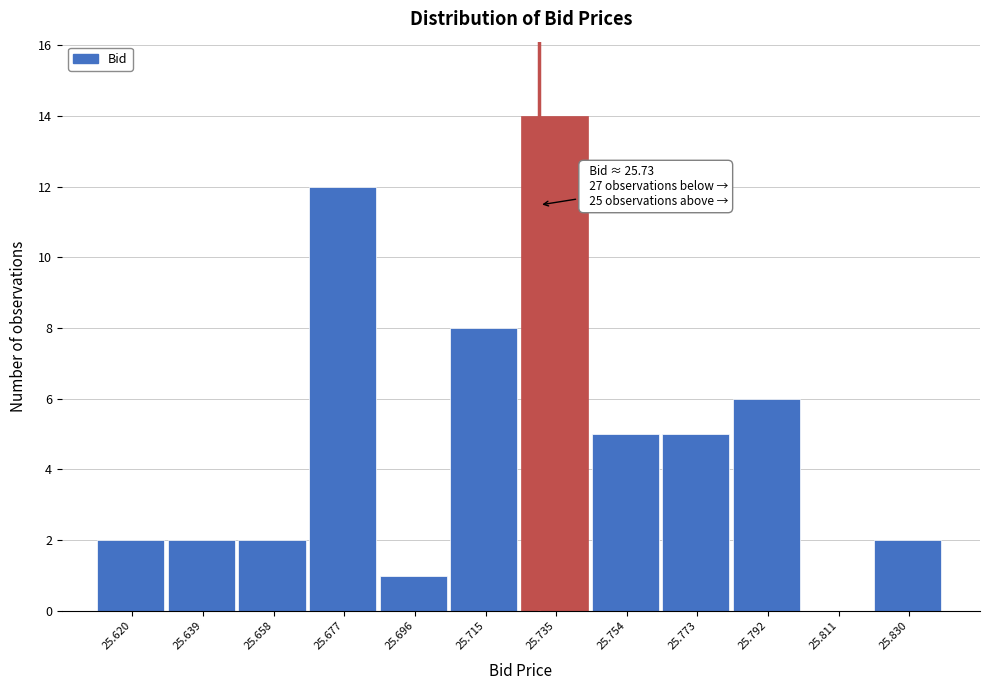

Which range on the x-axis has the tallest bar?

25.726 to 25.744